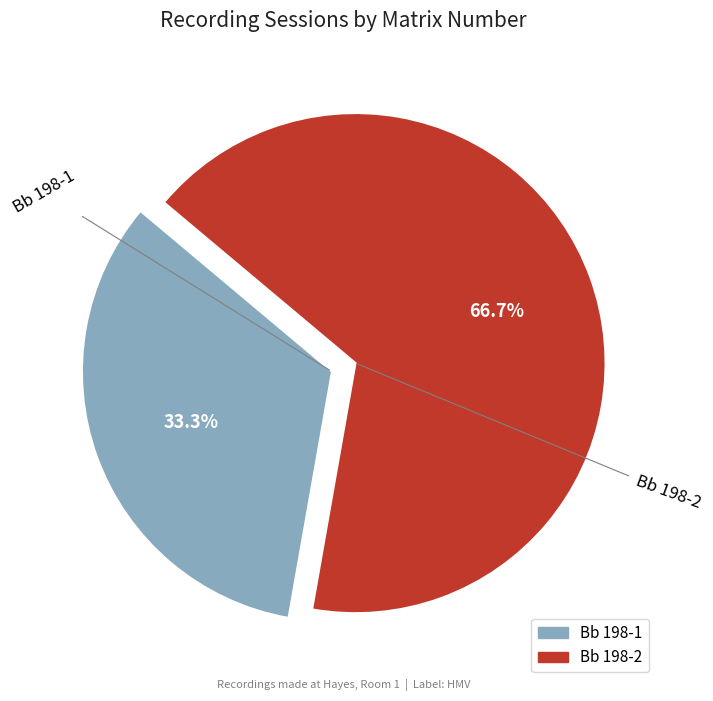

What portion of the pie excludes Bb 198-1?

66.7%